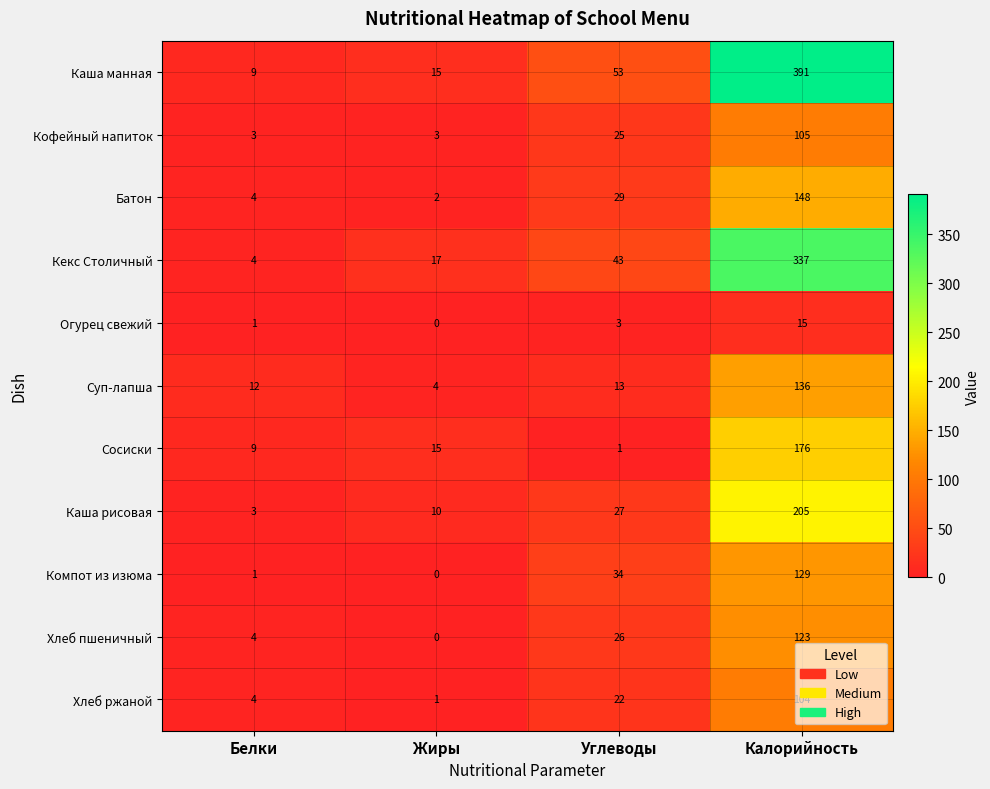

What is the minimum value for Кекс Столичный?

4